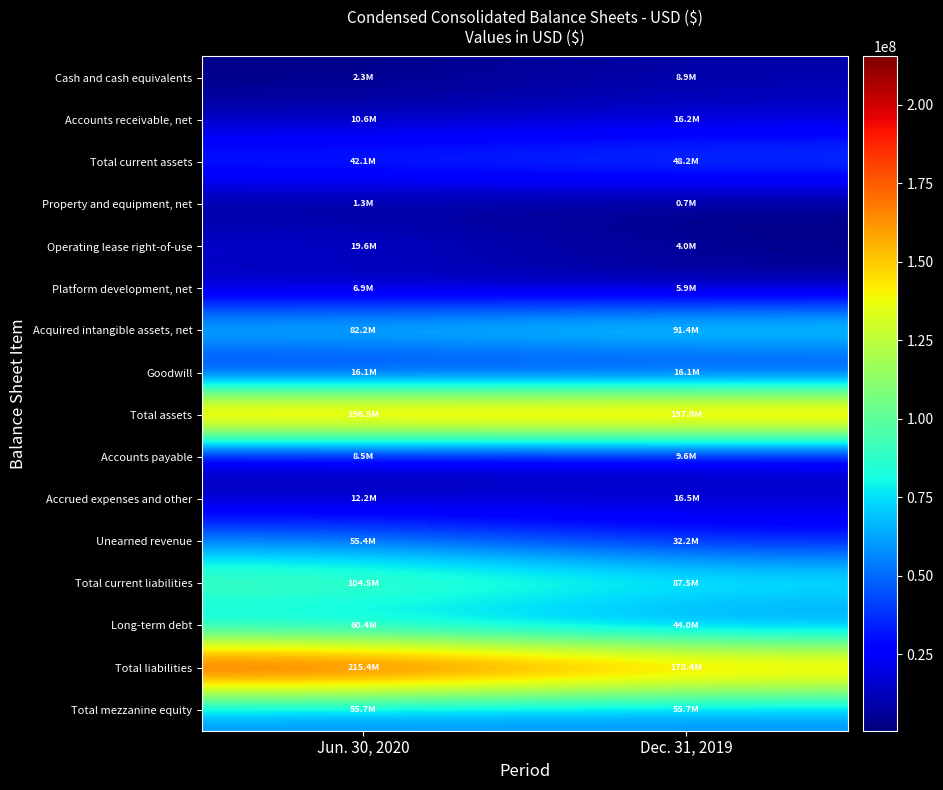

What is the spread (max minus min) of values at Dec. 31, 2019?

196330014